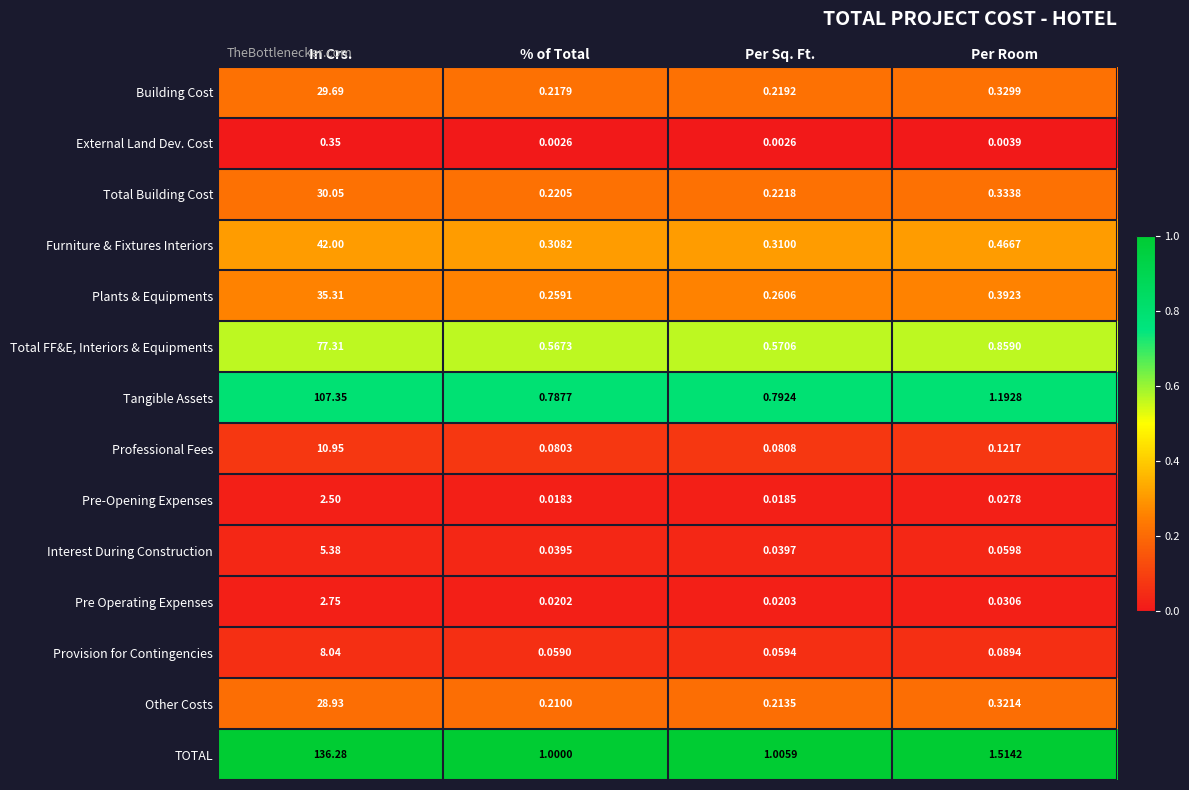

Is the value of Total FF&E, Interiors & Equipments at Per Sq. Ft. greater than the value of Tangible Assets at In Crs.?

No